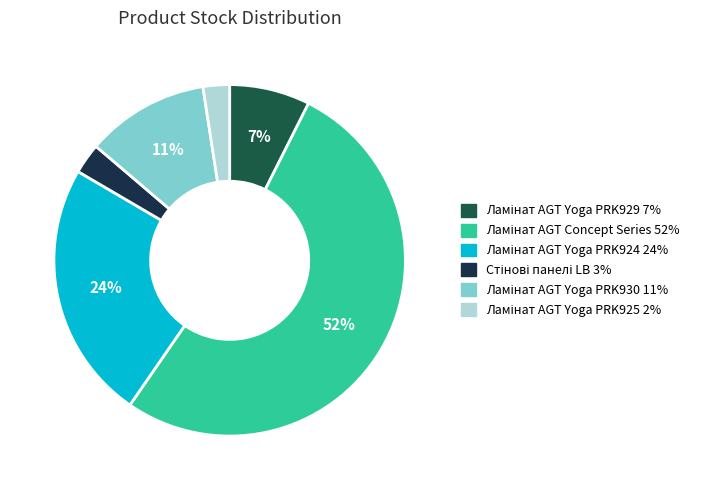

To the nearest percent, what is the average slice percentage?

17%